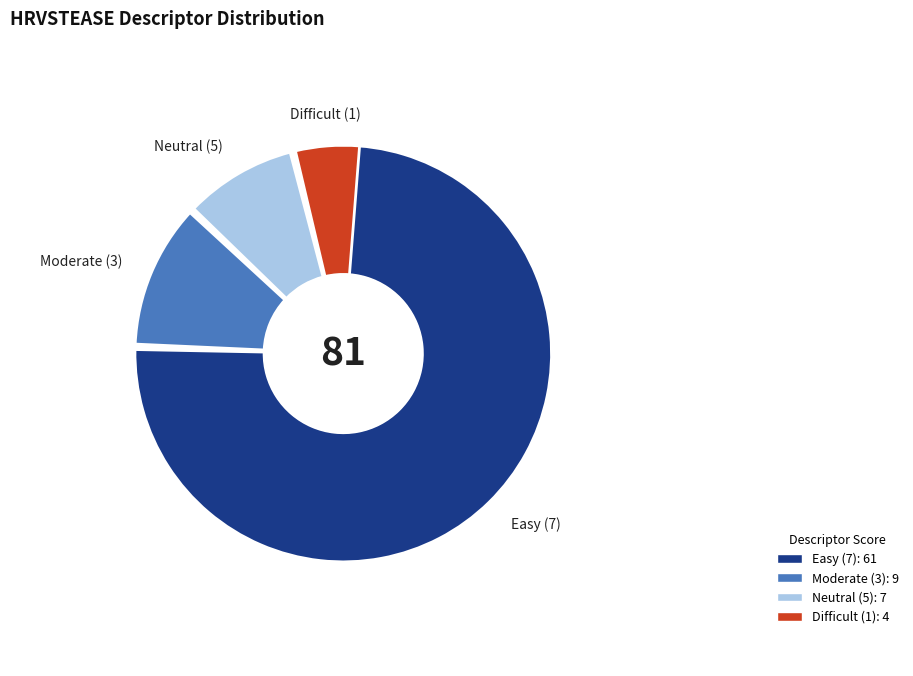

Is there a majority slice in this chart?

Yes